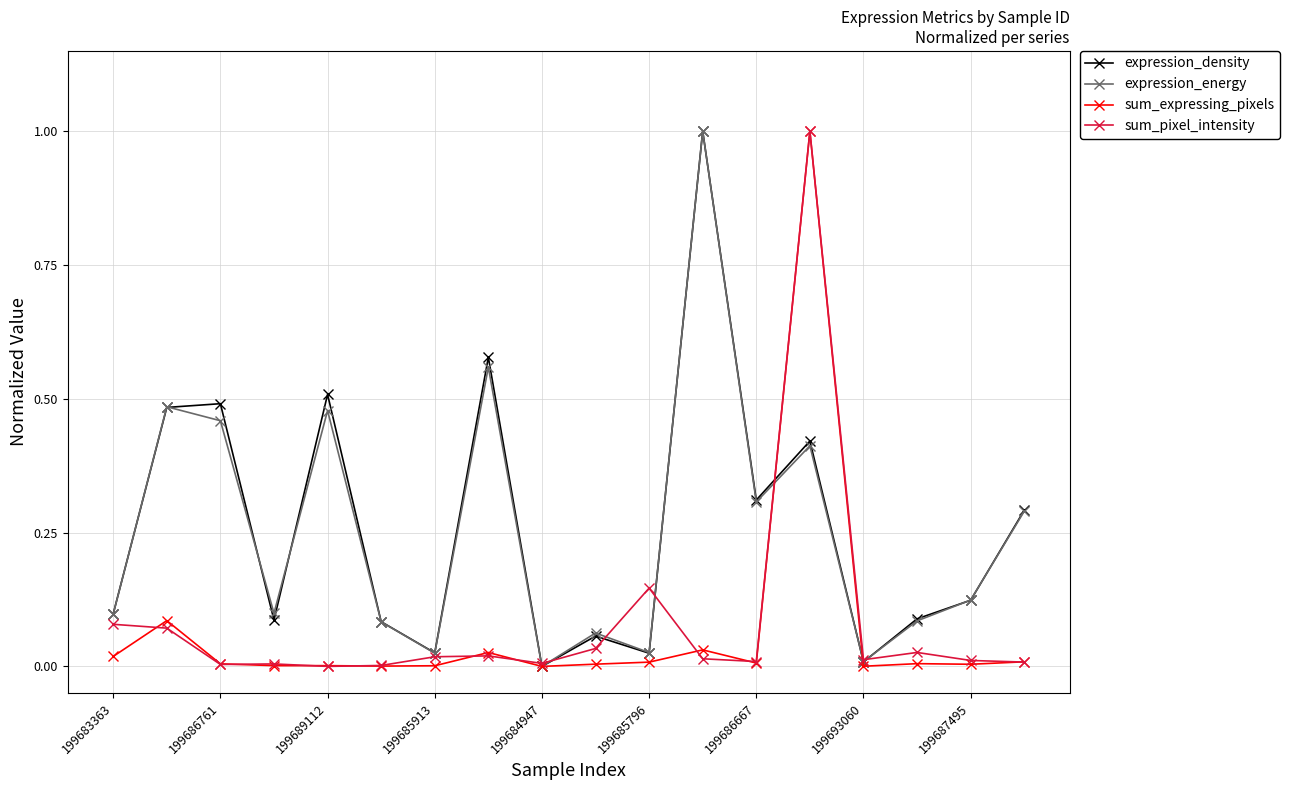

What is the greatest value displayed?

1.0